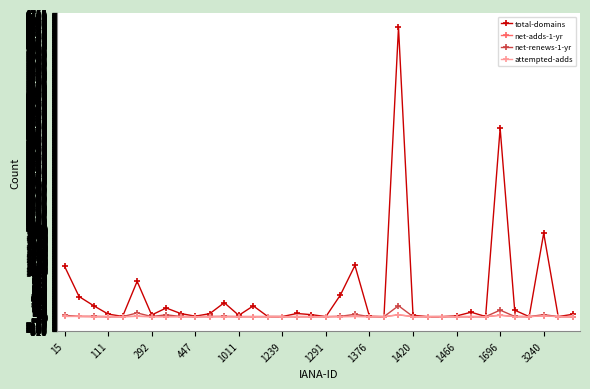

How many data points in total-domains are less than 57?

18